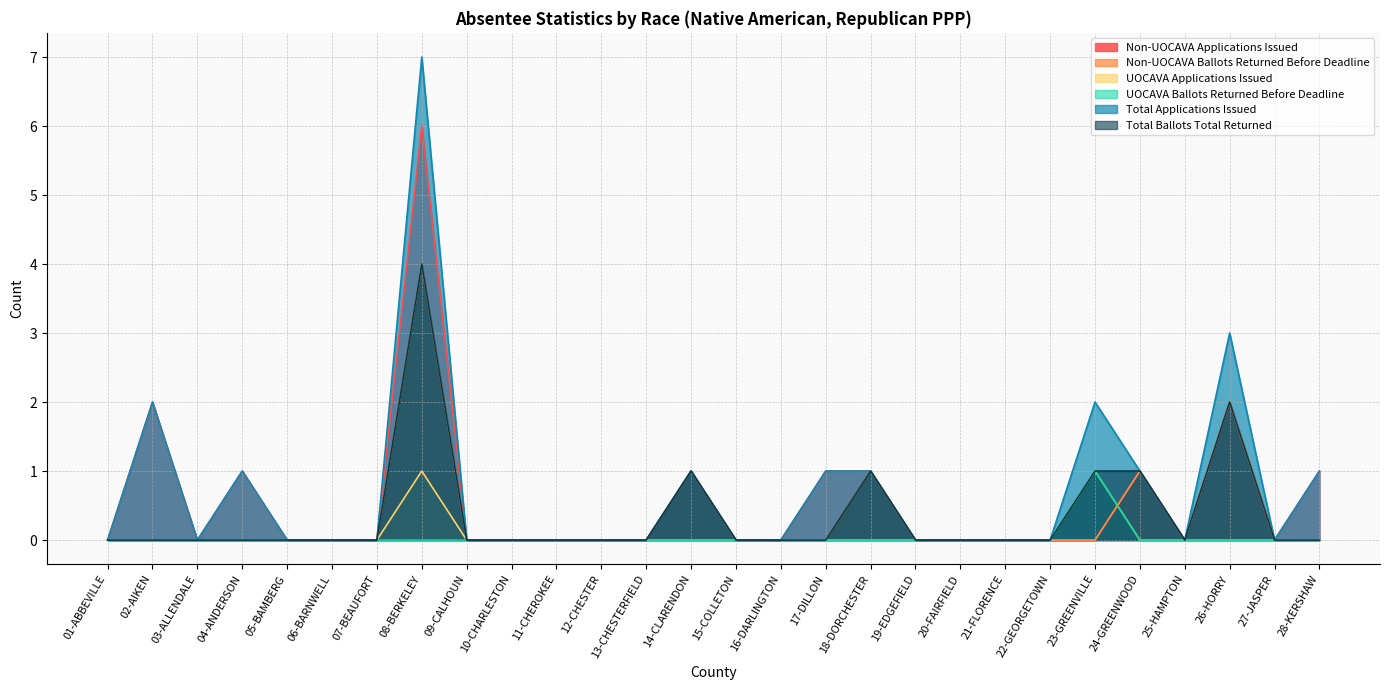

List the series in order of their peak value, highest first.

Total Applications Issued, Non-UOCAVA Applications Issued, Non-UOCAVA Ballots Returned Before Deadline, Total Ballots Total Returned, UOCAVA Applications Issued, UOCAVA Ballots Returned Before Deadline